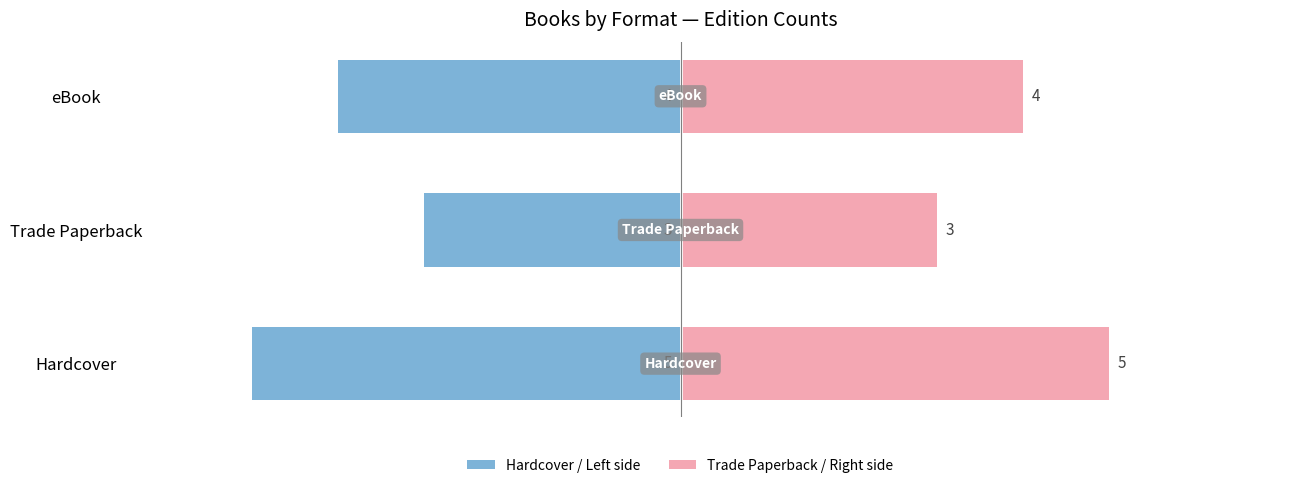

What is the difference between the highest and lowest values at Hardcover?

10